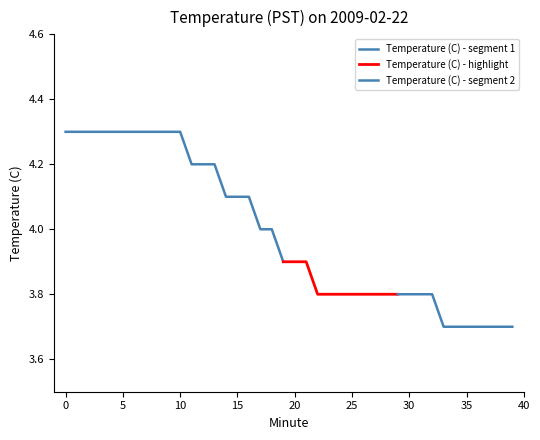

What is the difference between the second highest and minimum values?

0.6